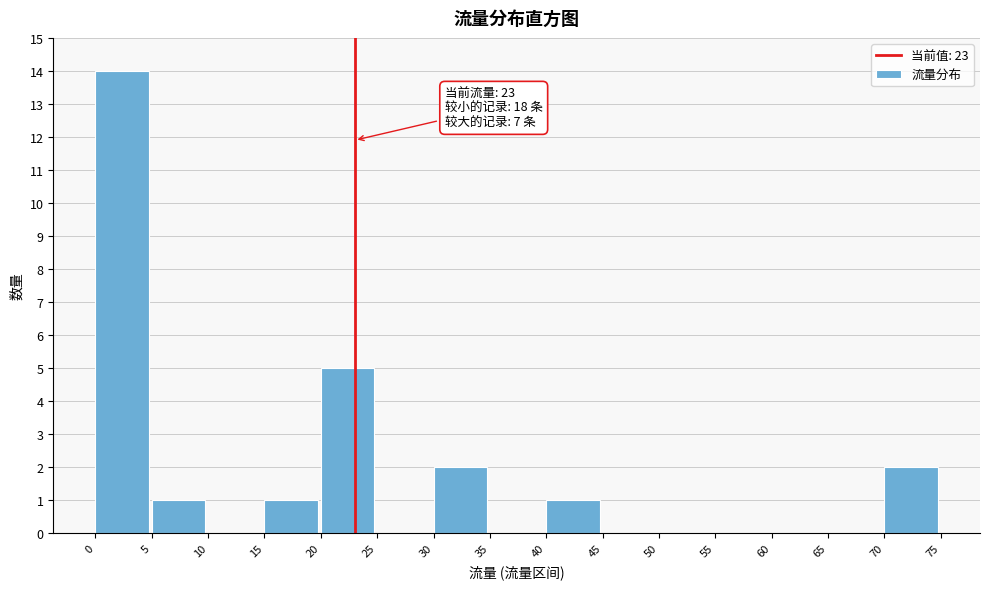

Which range on the x-axis has the tallest bar?

0 to 5